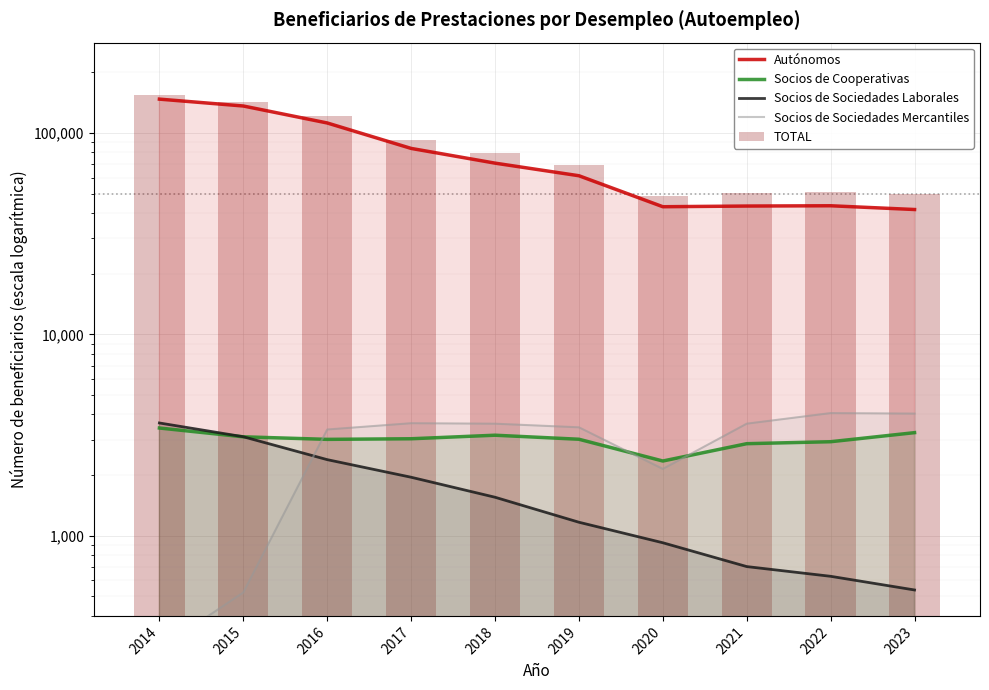

What is the spread (max minus min) of values at 2019?

67756